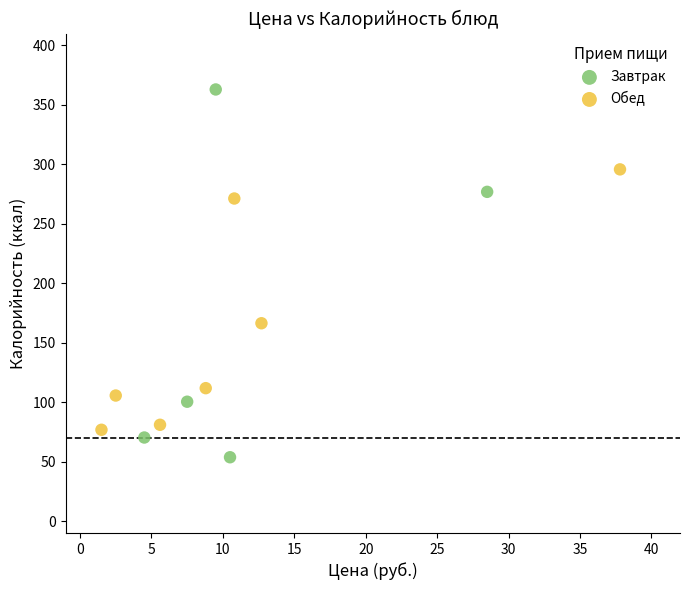

Which series has the widest spread of Y values?

Завтрак